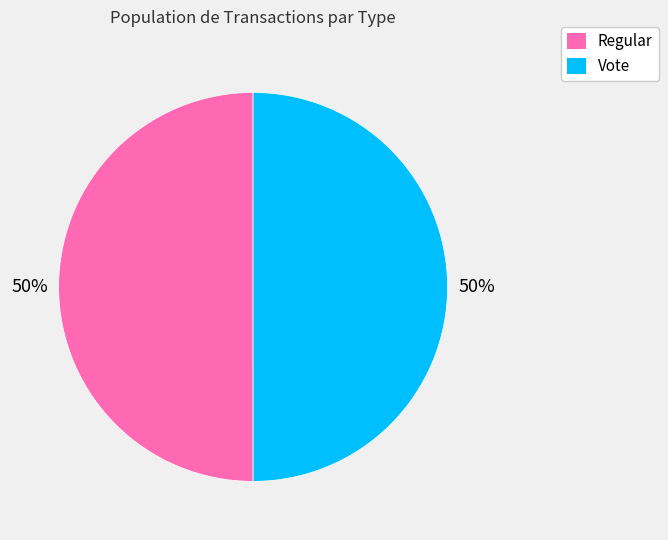

True or false: Vote accounts for 50% of the total.

True